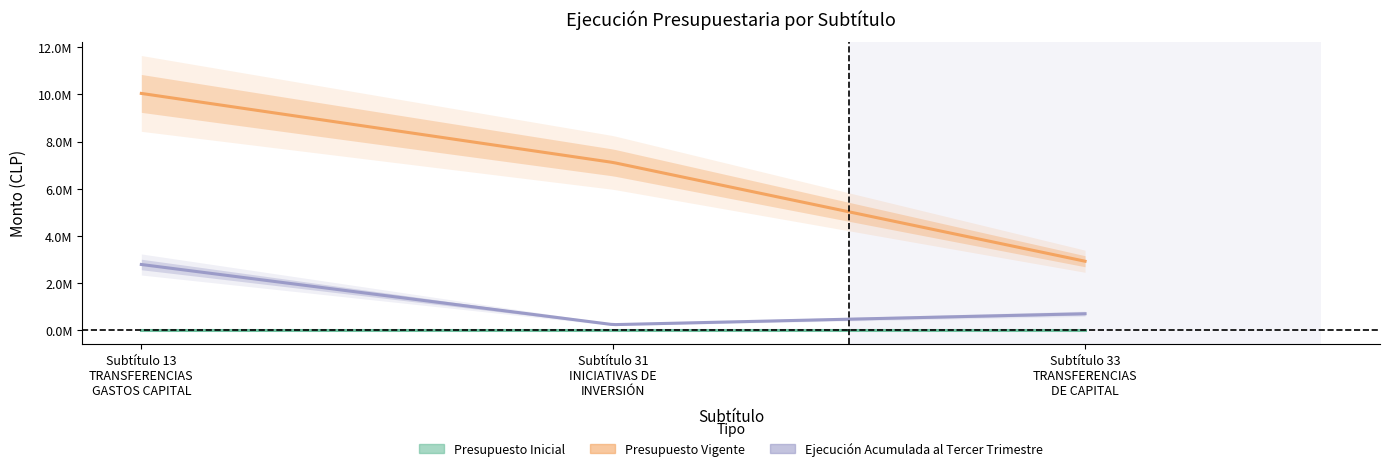

Does the chart display data point markers on the line(s)?

No